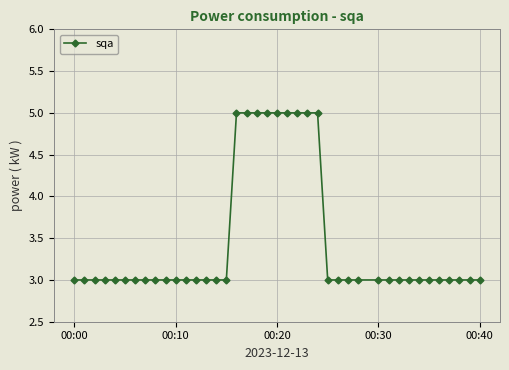

Reading left to right, extract all data points from this chart.

3	3	3	3	3	3	3	3	3	3	3	3	3	3	3	3	5	5	5	5	5	5	5	5	5	3	3	3	3	3	3	3	3	3	3	3	3	3	3	3